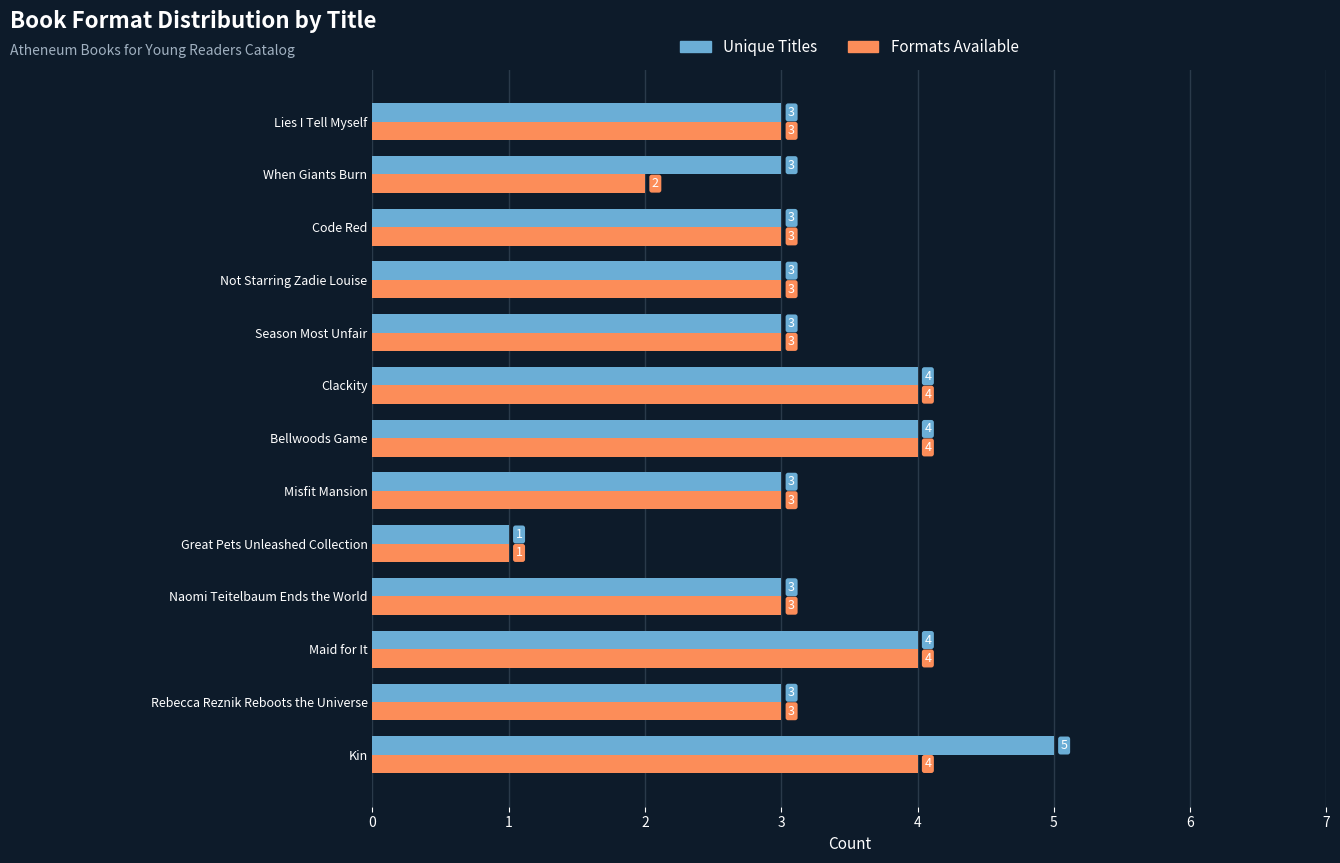

The Unique Titles series shows 3 at Rebecca Reznik Reboots the Universe. True or false?

True